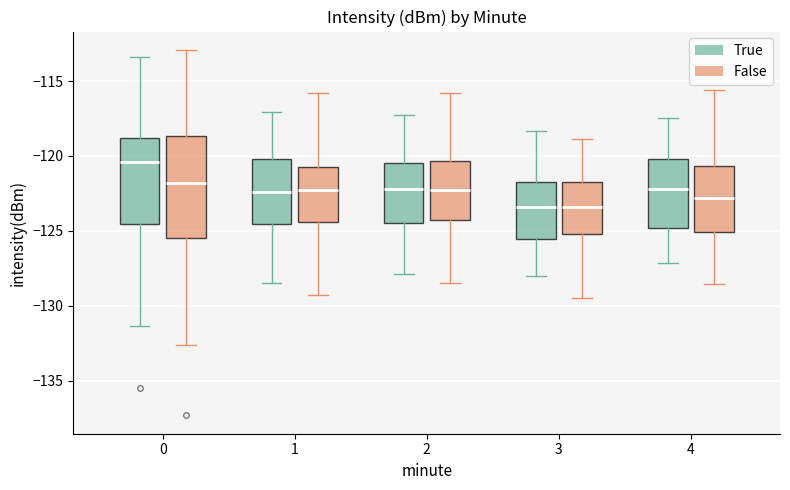

Where does the lower whisker of the box for 3 (False) end on the y-axis? The values are not printed on the chart, so give them approximately, as read against the axis.

-129.5